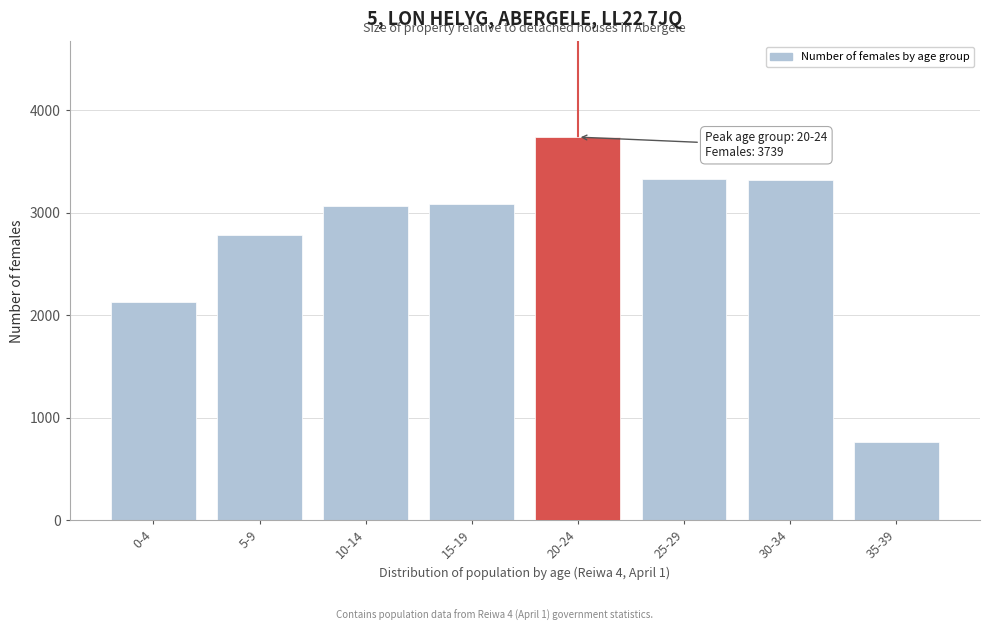

What is the difference between the values at 20-24 and 25-29?

413